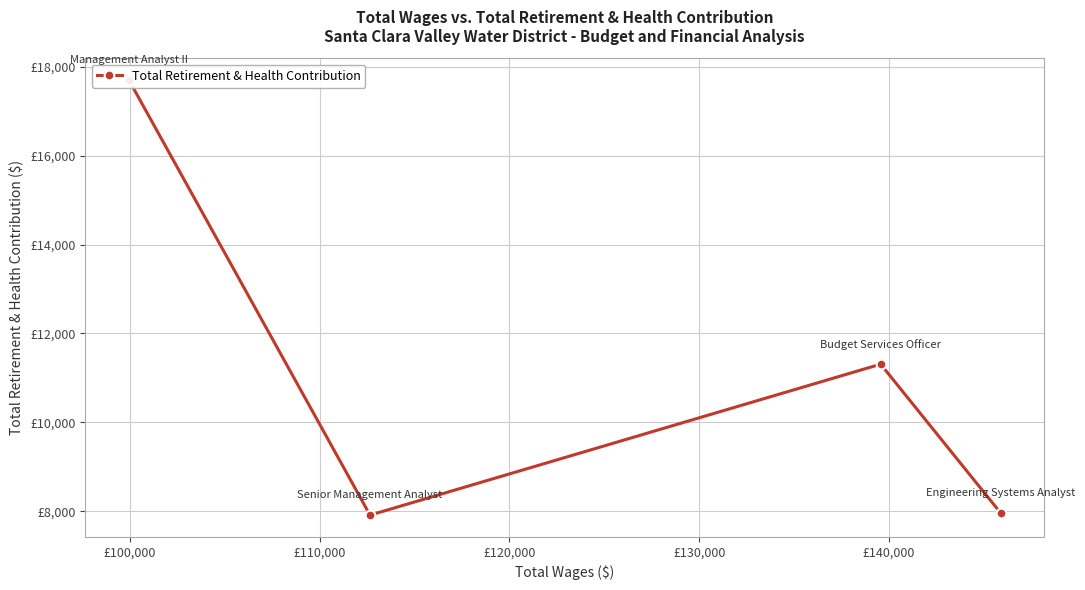

Is it true that the value at £90,000 is 26457?

False